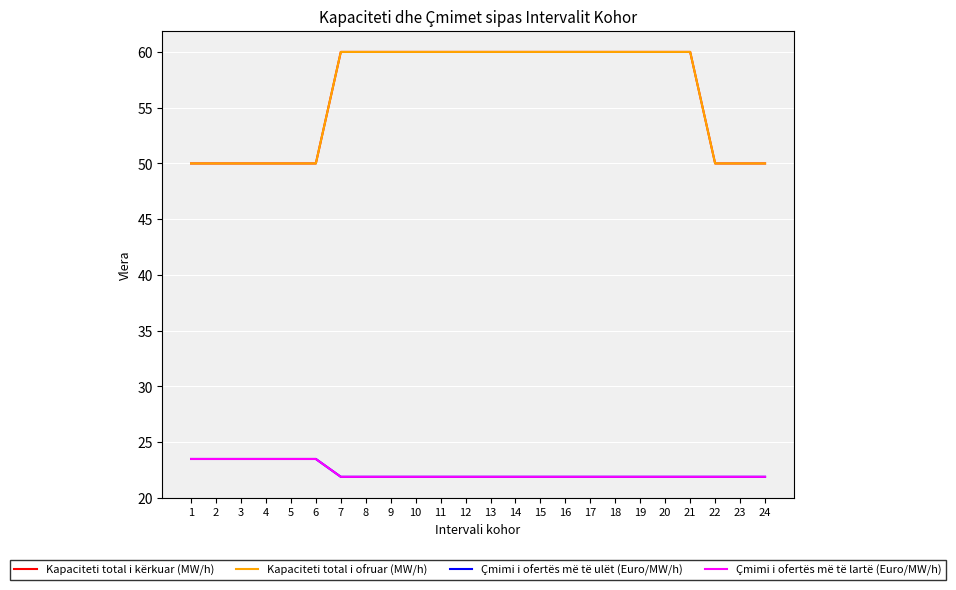

Does the chart have visible grid lines?

Yes